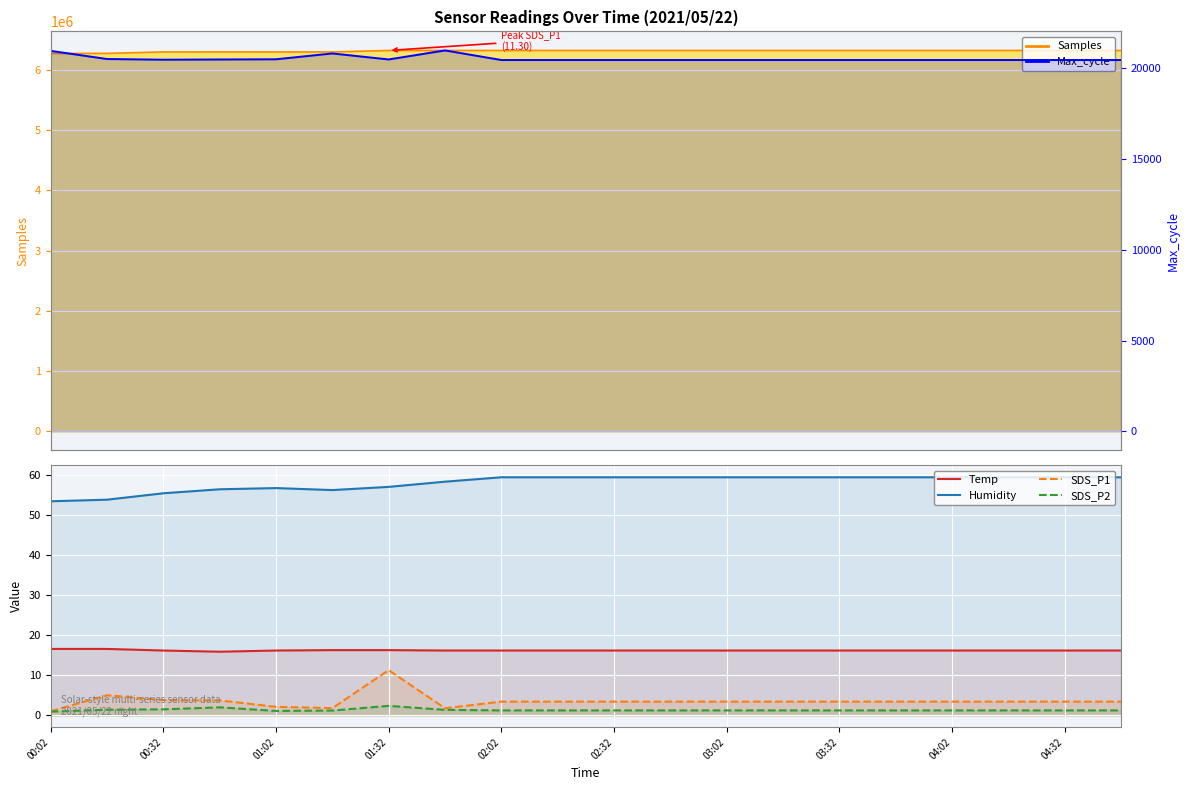

How many interior local peaks does the Humidity series have?

1